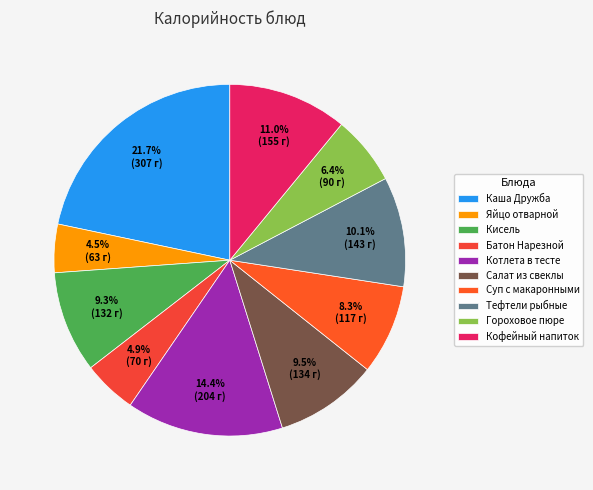

Is there a majority slice in this chart?

No